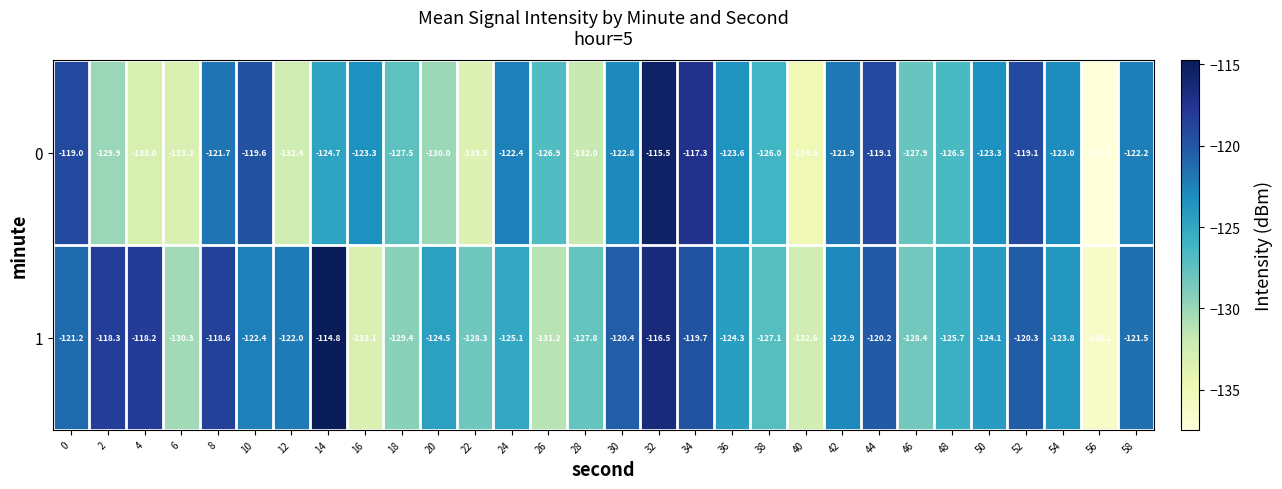

At which category is the sum across all series the highest?

32